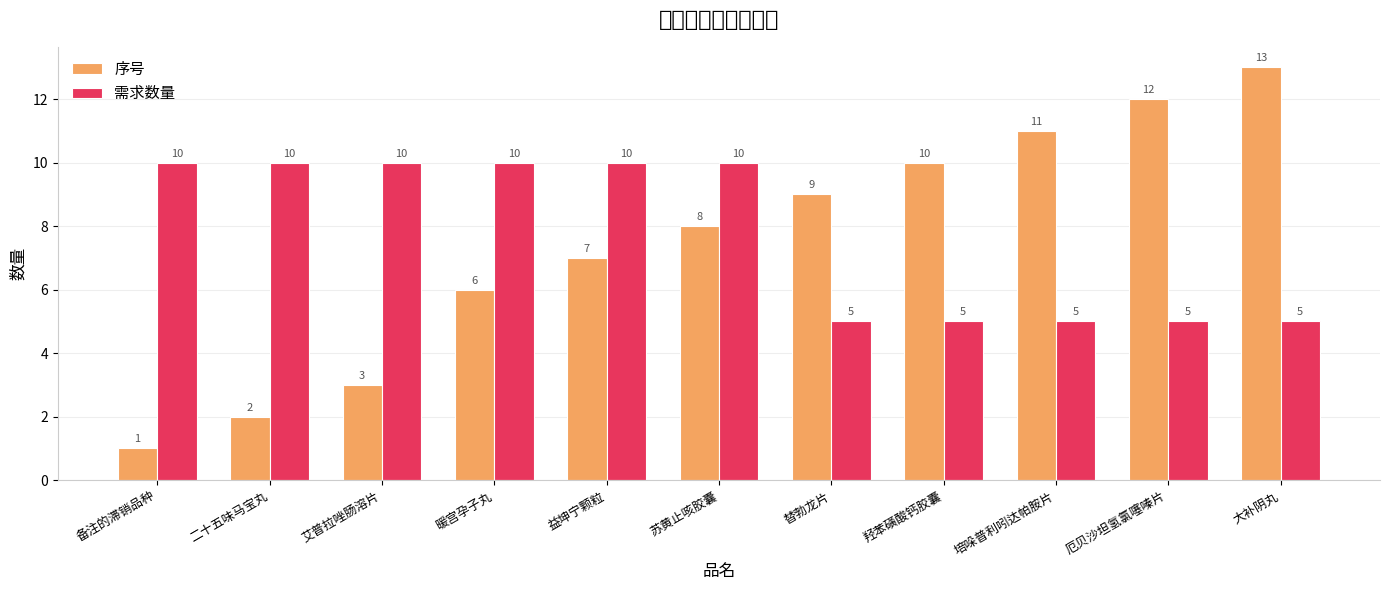

What is the sum of the 需求数量 values at 艾普拉唑肠溶片 and 暖宫孕子丸?

20